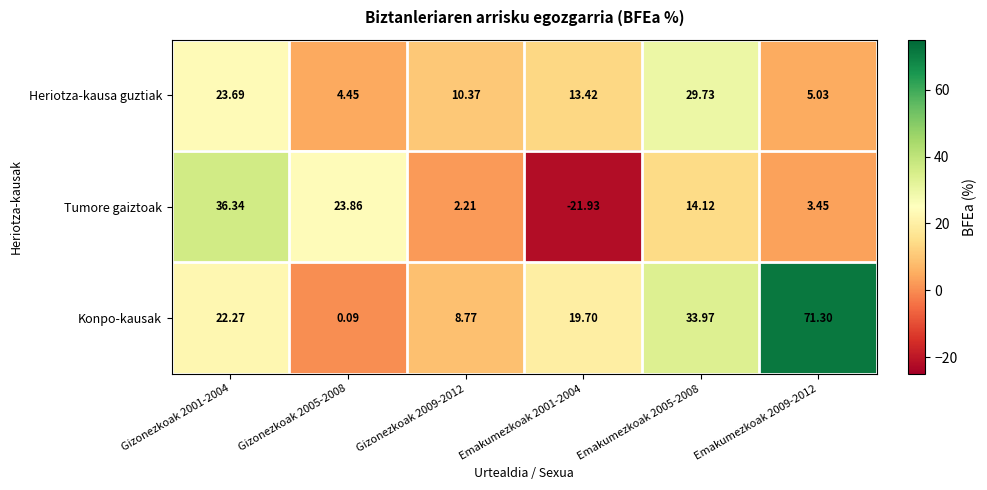

At how many categories does at least one series exceed 65?

1